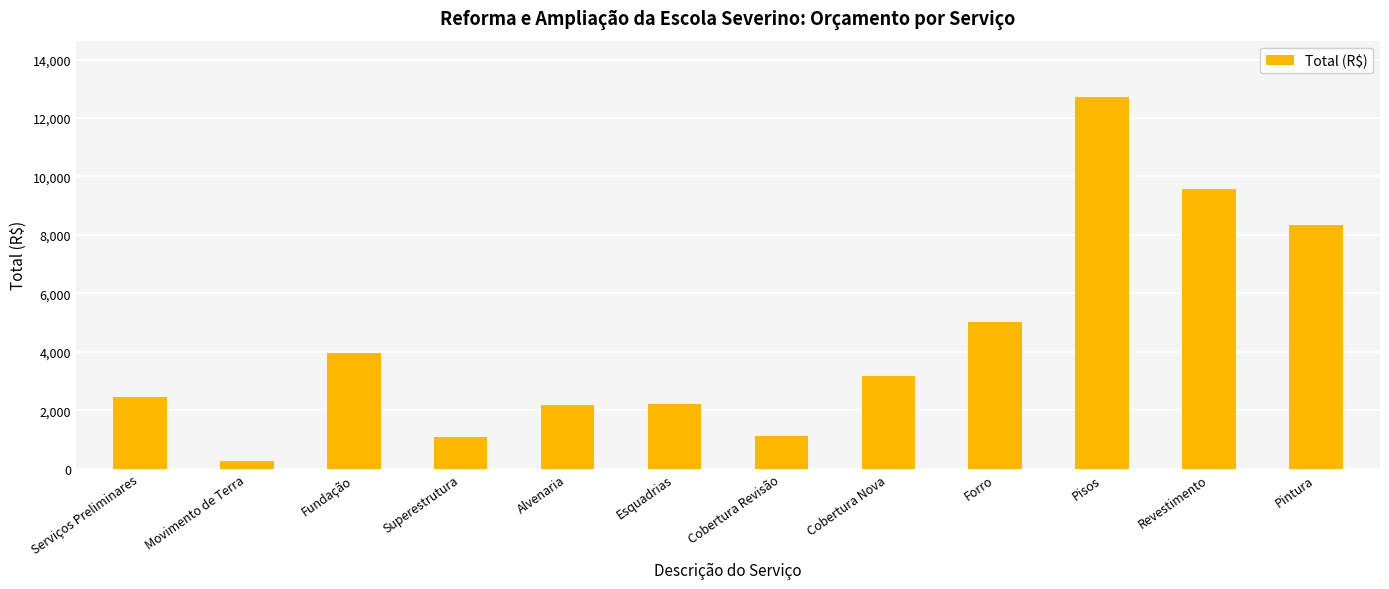

What is the value of the 5th bar from the left?

2191.0